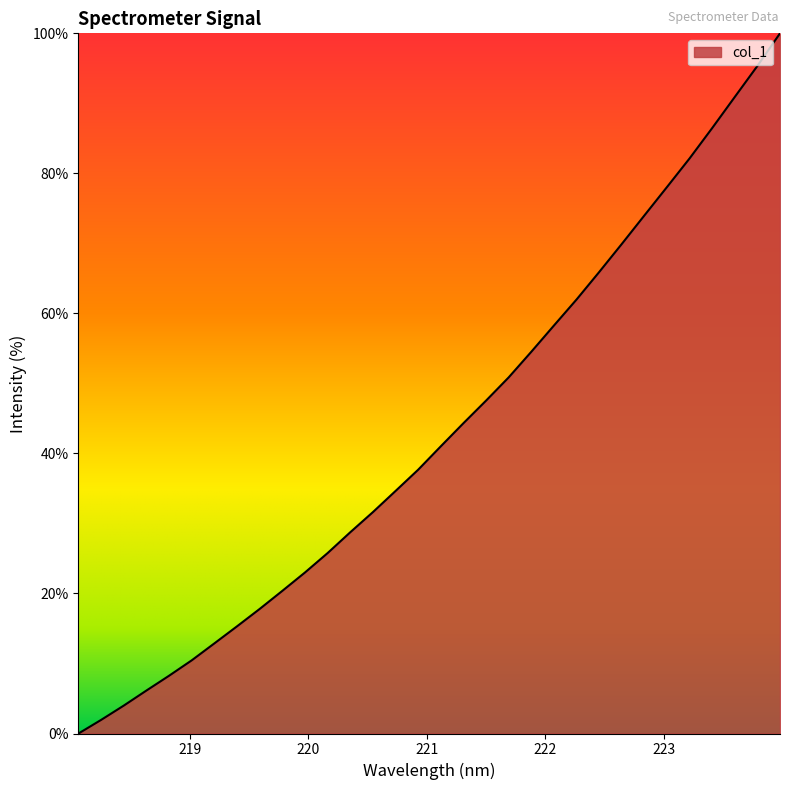

What is the maximum value shown in the chart?

100.0